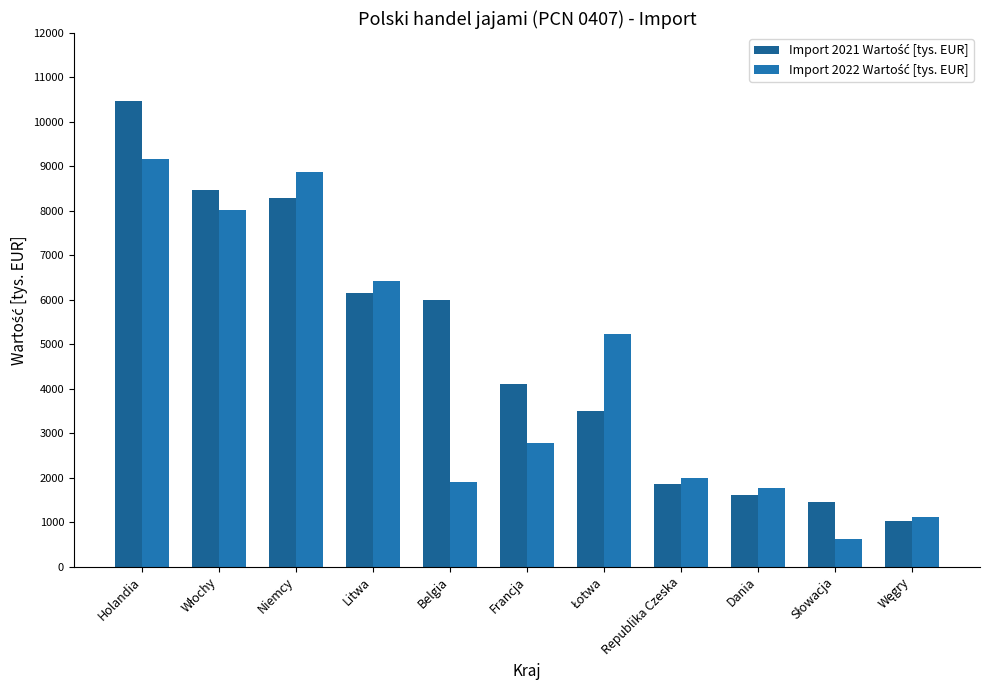

Rank the series by their average value, from lowest to highest.

Import 2022 Wartość [tys. EUR], Import 2021 Wartość [tys. EUR]